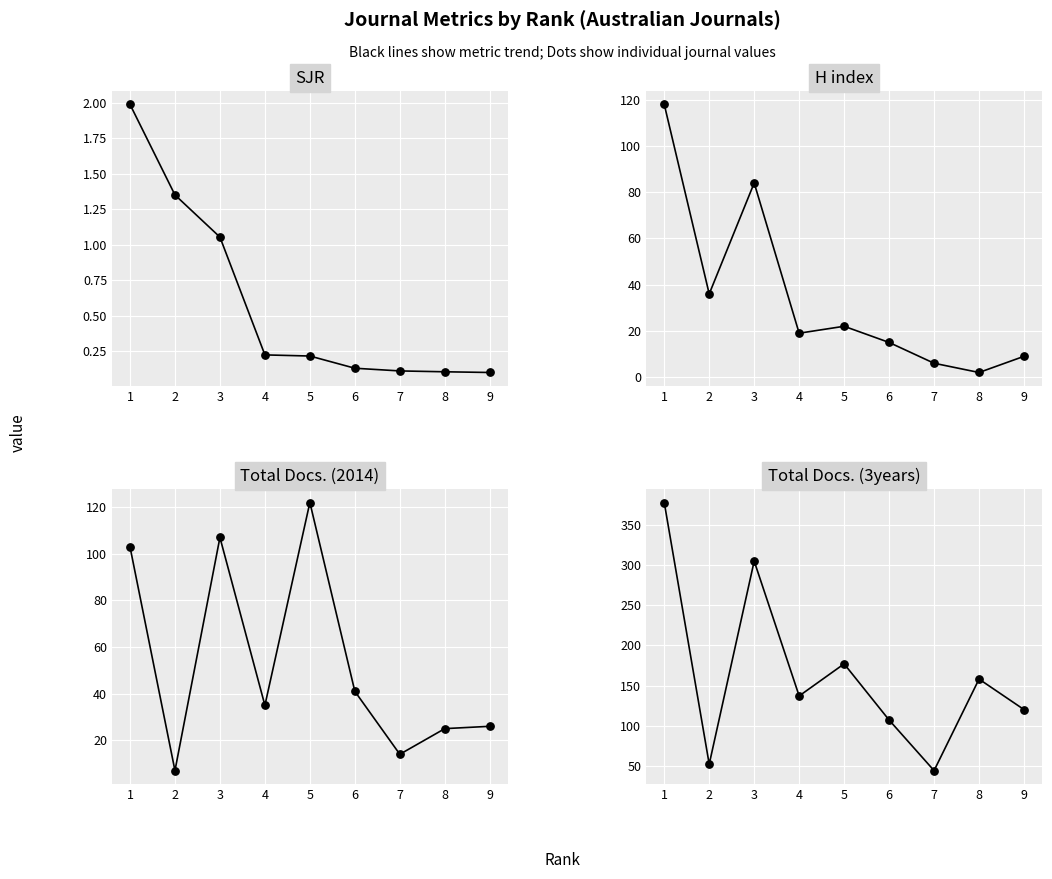

Which series has the largest Y range (max minus min)?

Total Docs. (3years)